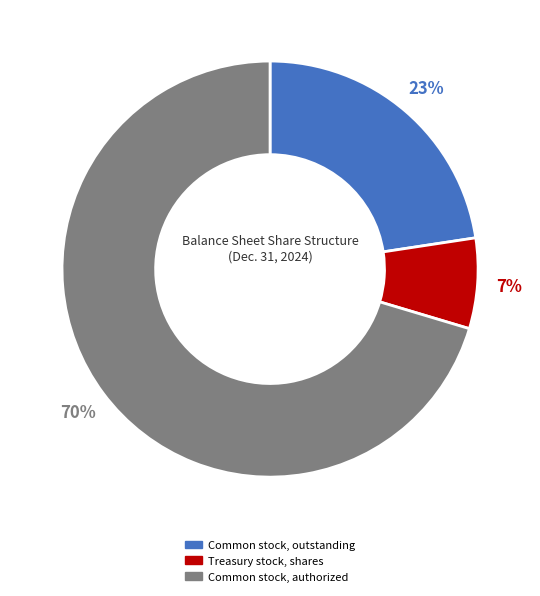

Do Common stock, authorized and Treasury stock, shares together represent more than half of the pie?

Yes